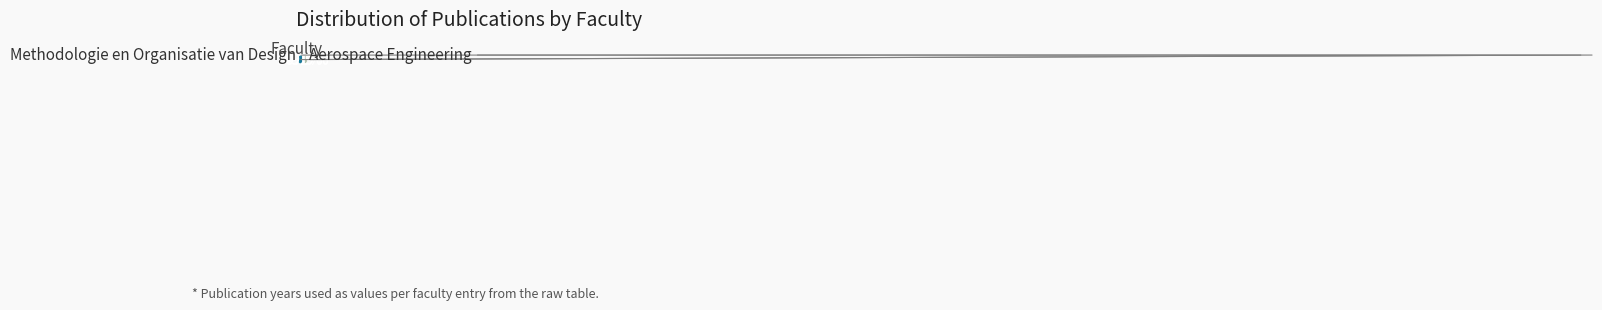

How many slices are in this pie chart?

2